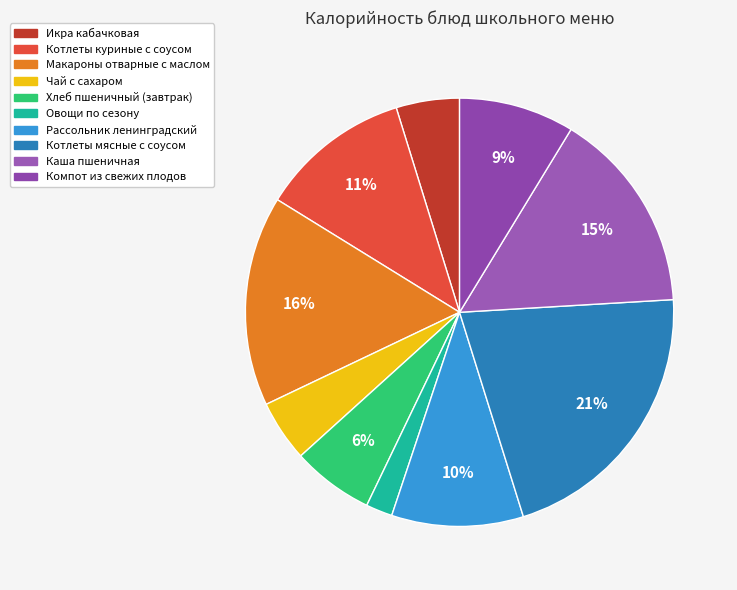

Count the number of slices in the pie.

10